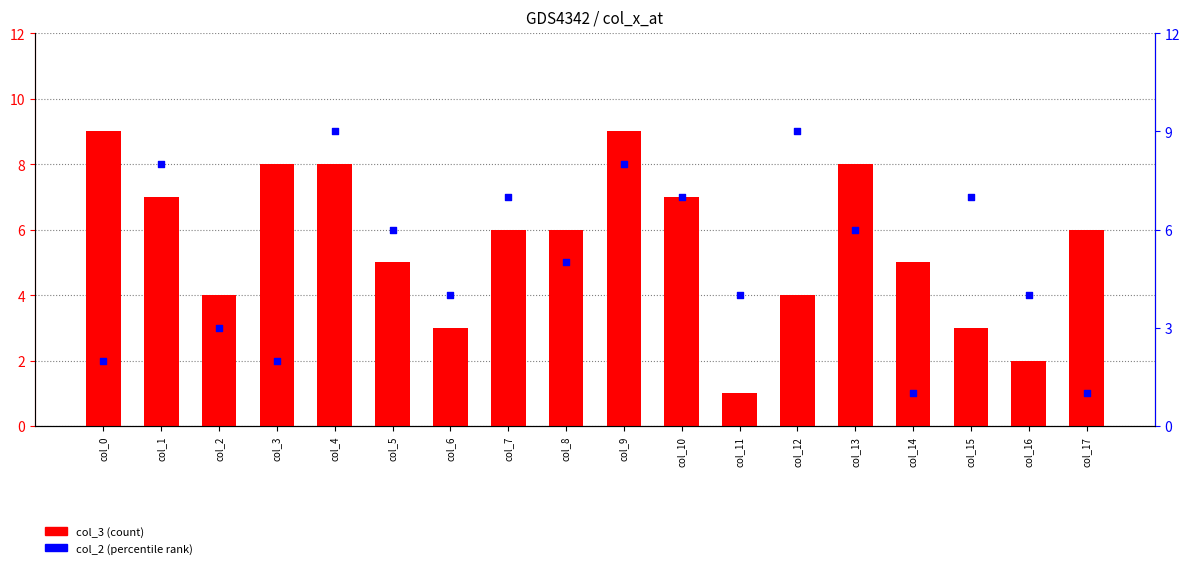

Which series reaches the minimum Y coordinate?

col_3 (count)